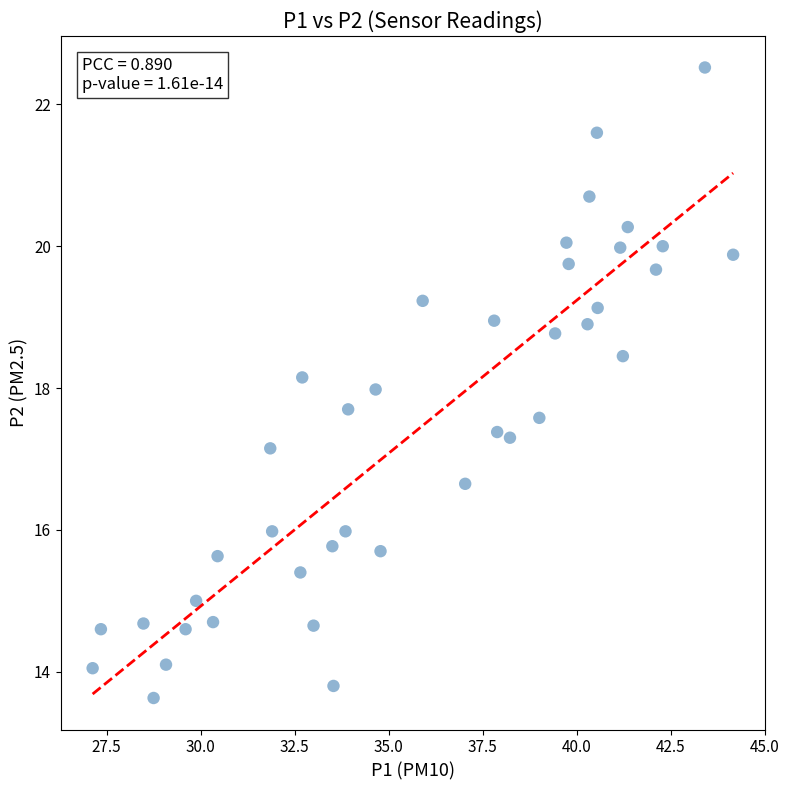

What is the range of Y values (max minus min)?

8.9